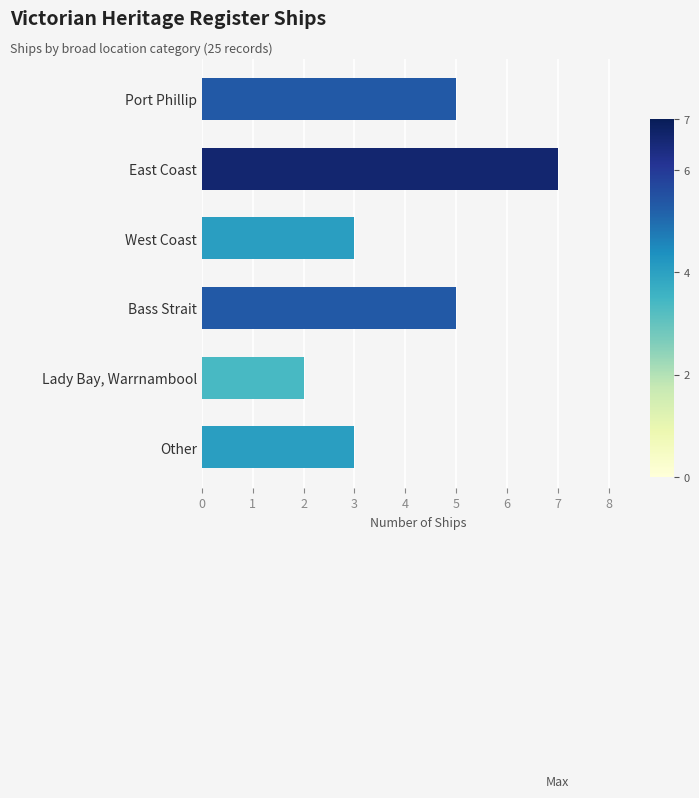

How many series are shown in this chart?

1